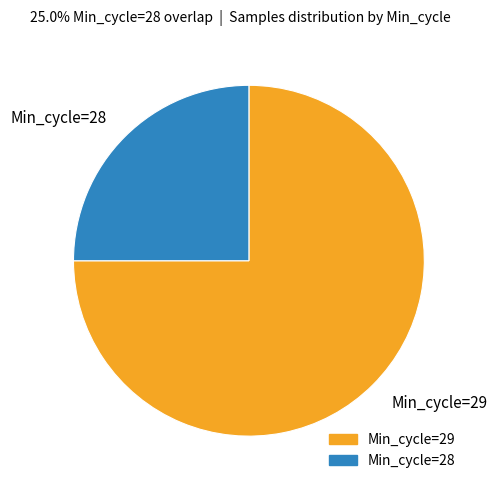

Between Min_cycle=28 and Min_cycle=29, which is larger?

Min_cycle=29